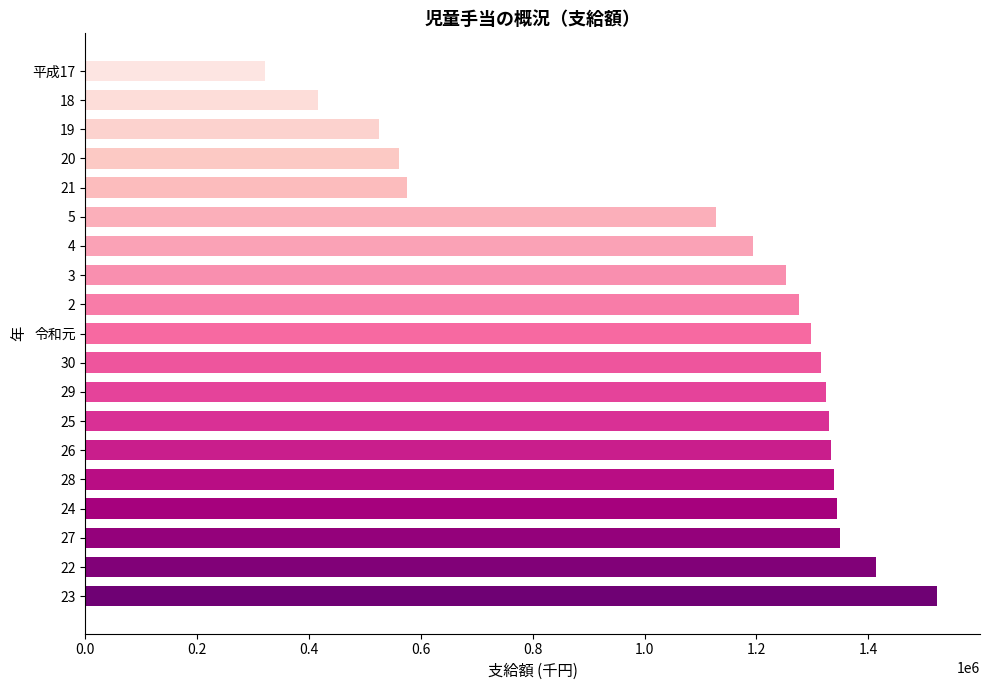

What is the greatest value displayed?

1523540